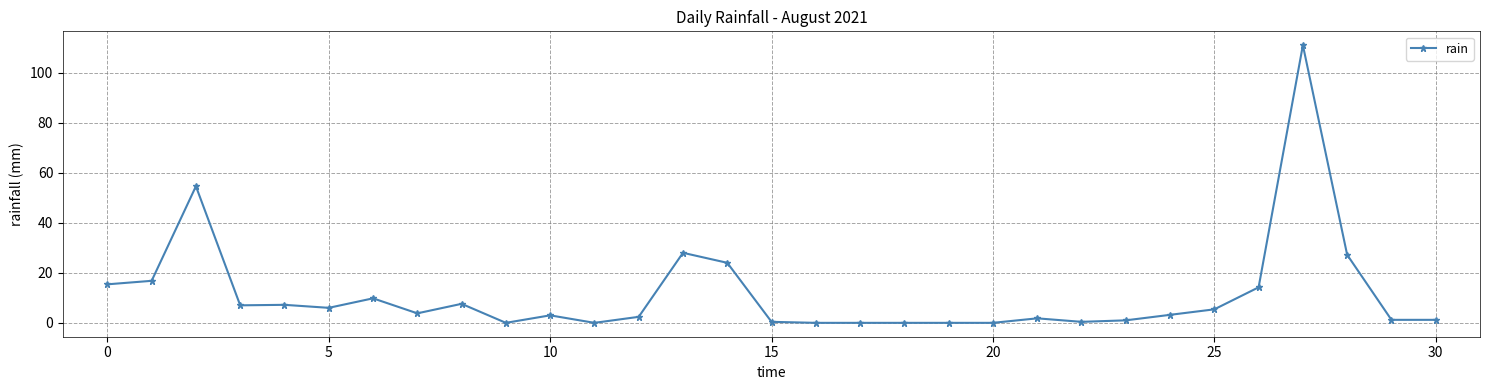

Is this an area chart (filled region under the line)?

No